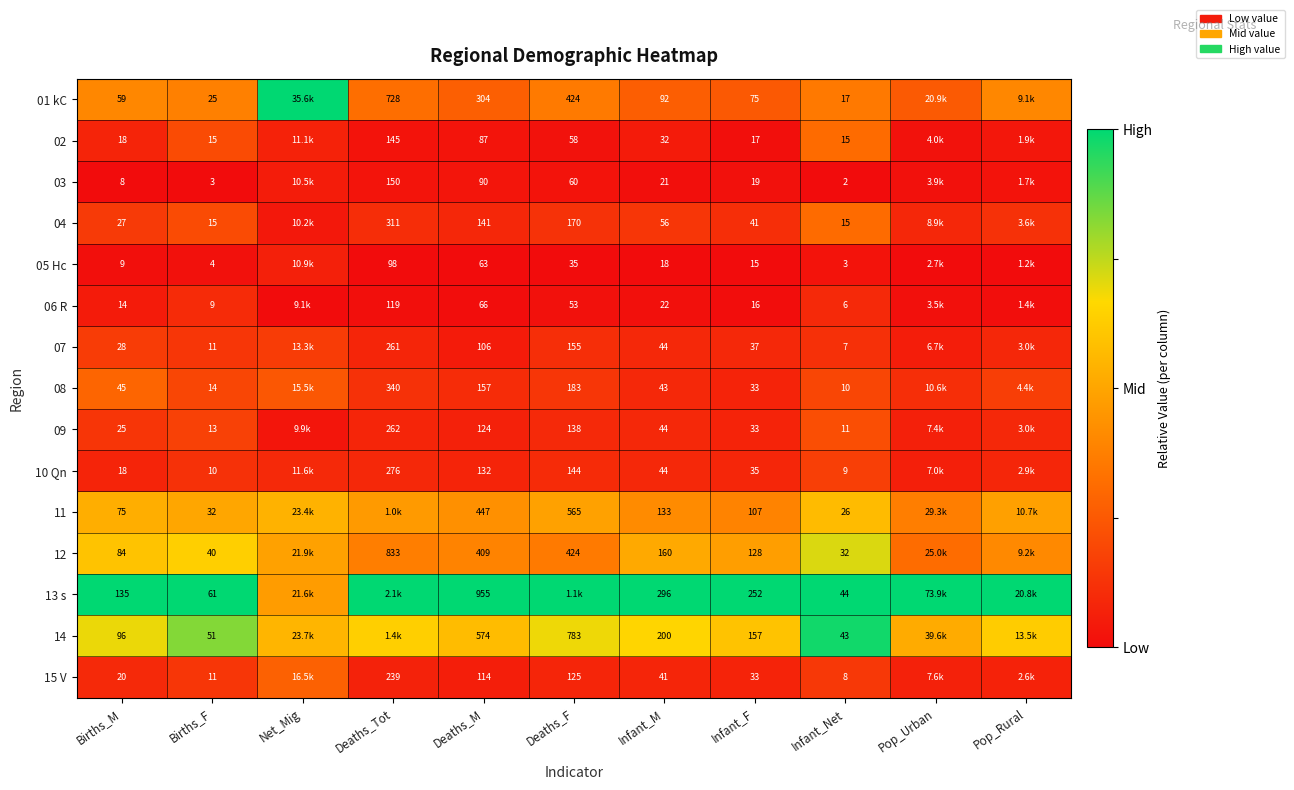

Is the value of 12 at Infant_M greater than the value of 01 kC at Infant_M?

Yes